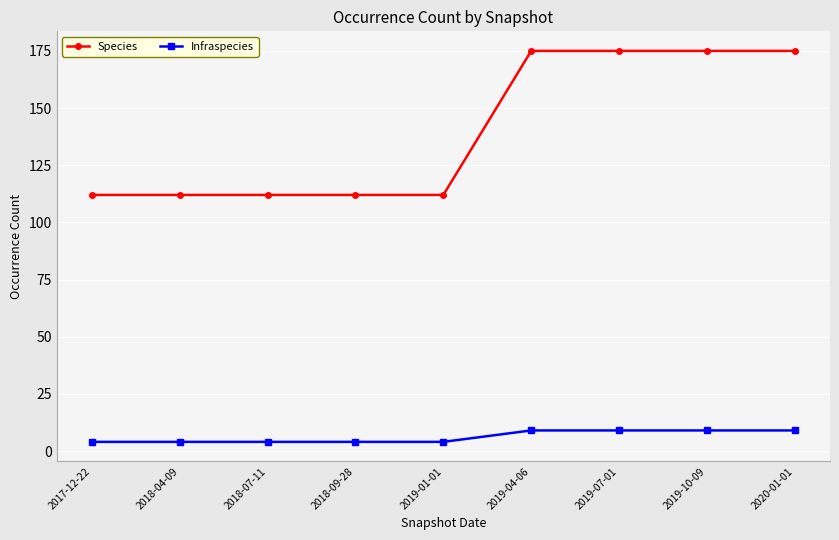

Does the chart have visible grid lines?

Yes